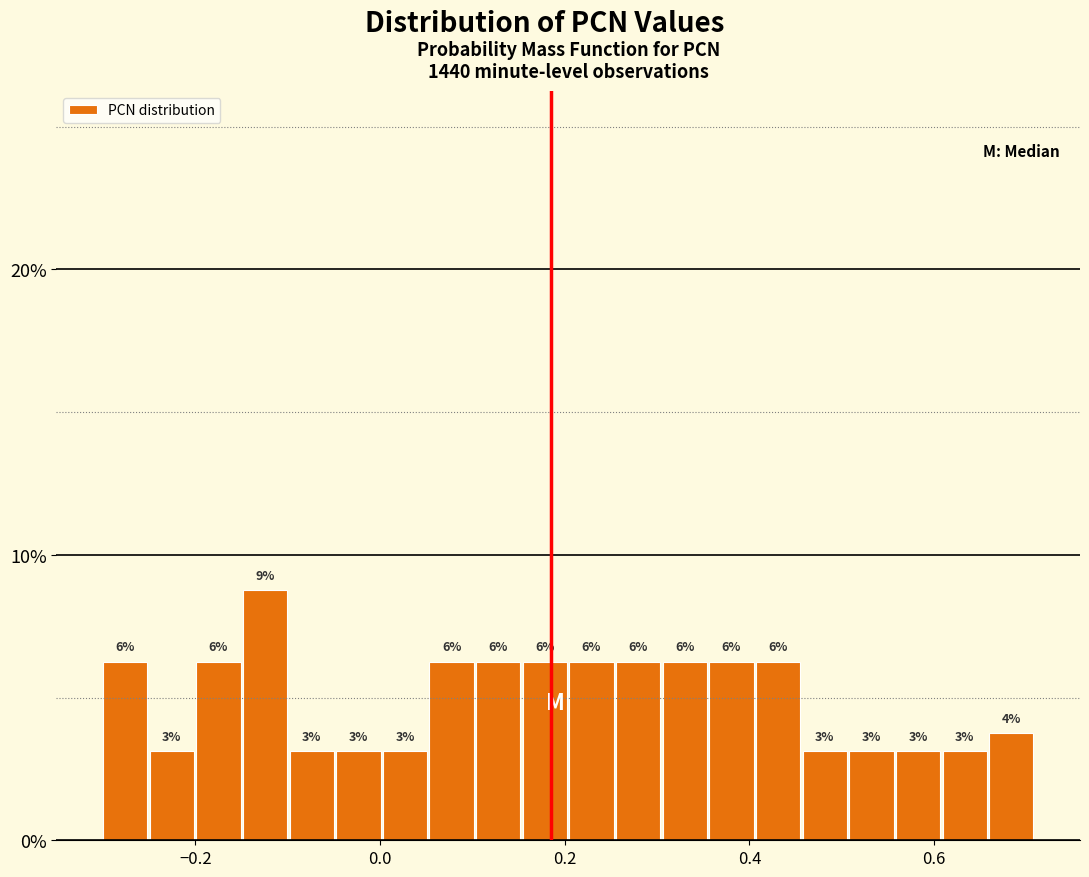

Read against the x-axis, roughly where is the centre of the tallest bar?

-0.12